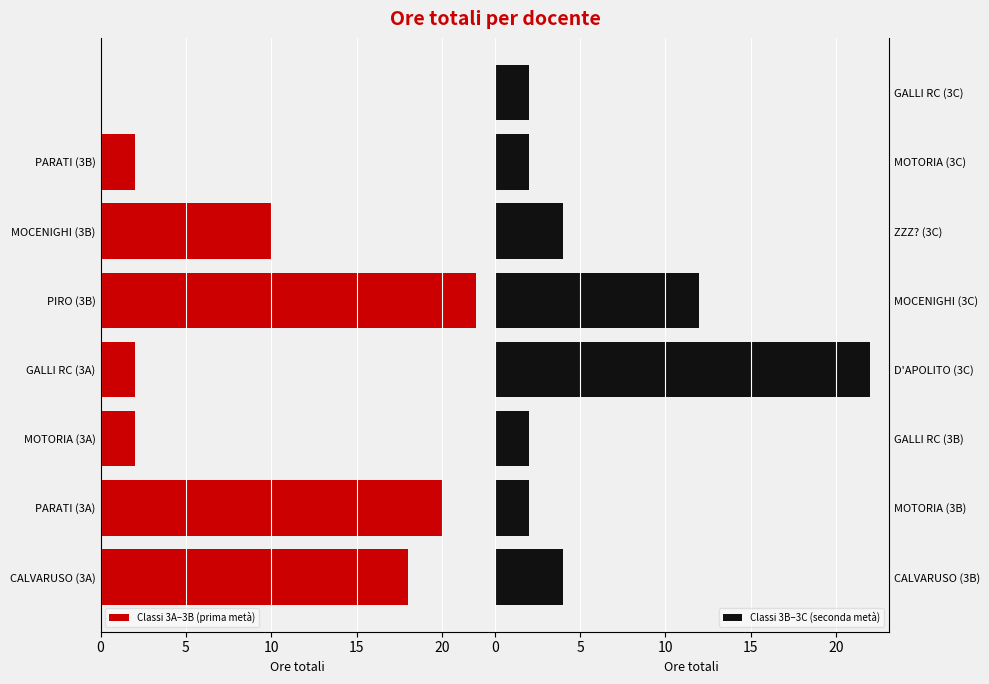

Which series has the largest range (max minus min)?

Classi 3A–3B (prima metà)